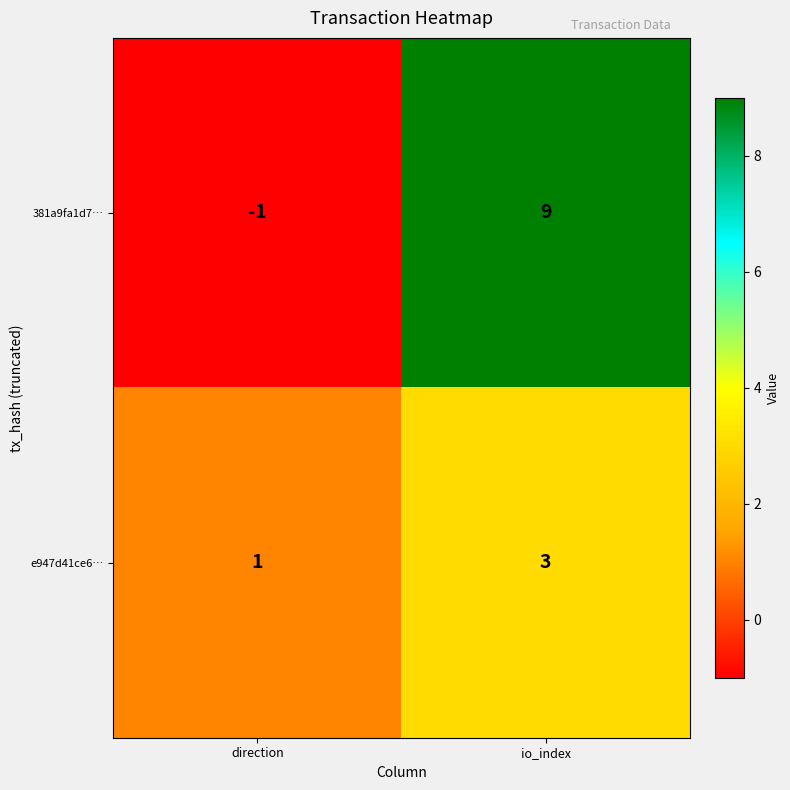

What is the difference between the highest and lowest values at direction?

2